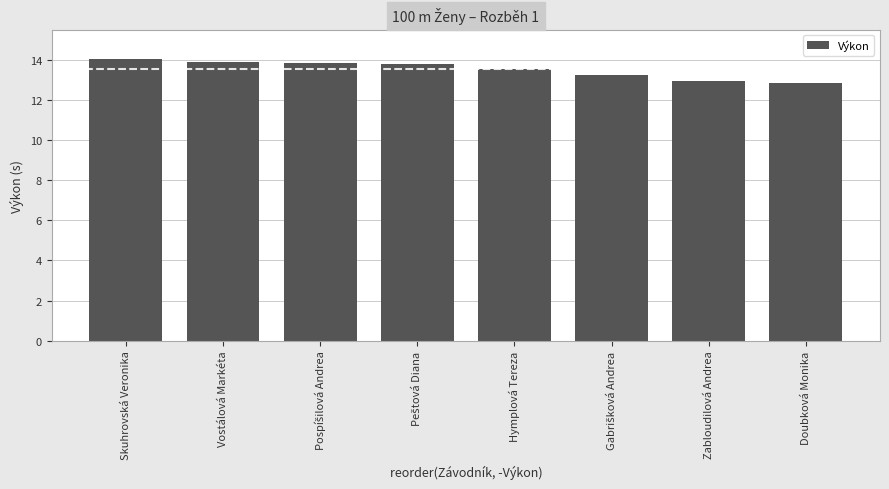

What value does the data have at Skuhrovská Veronika?

14.1